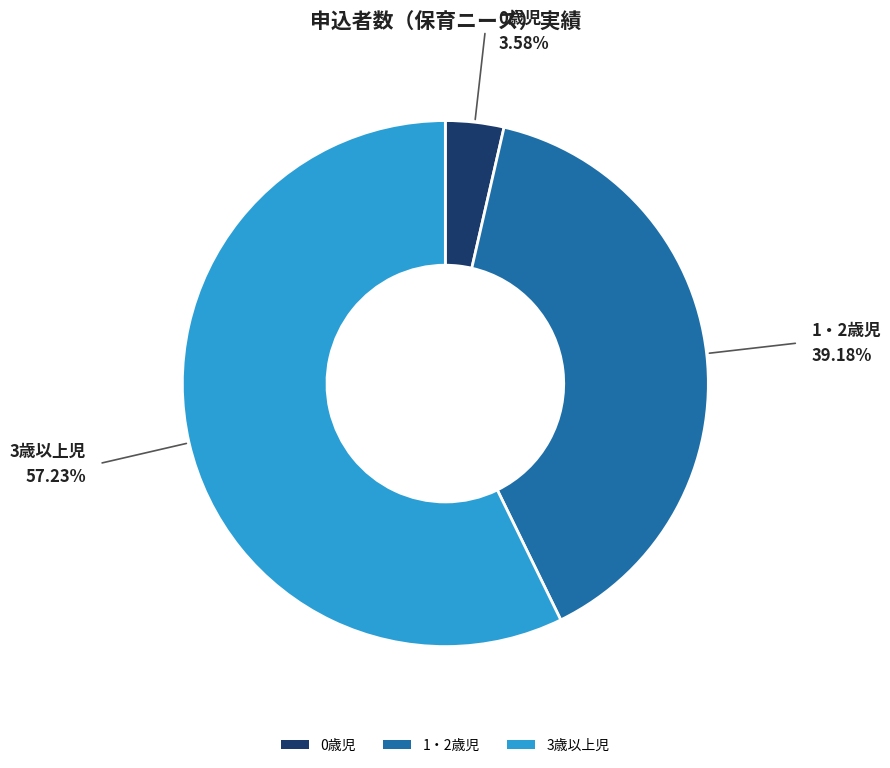

Does any single category account for the majority?

Yes